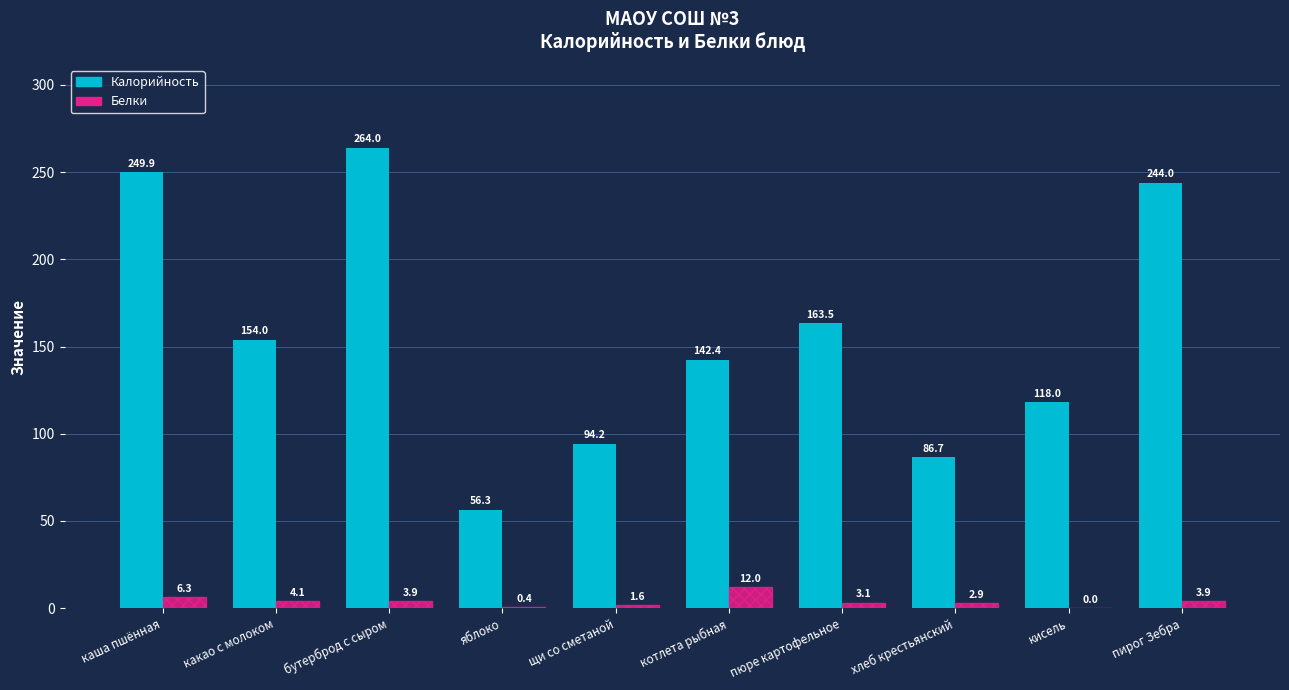

Which series has the largest total across all categories?

Калорийность